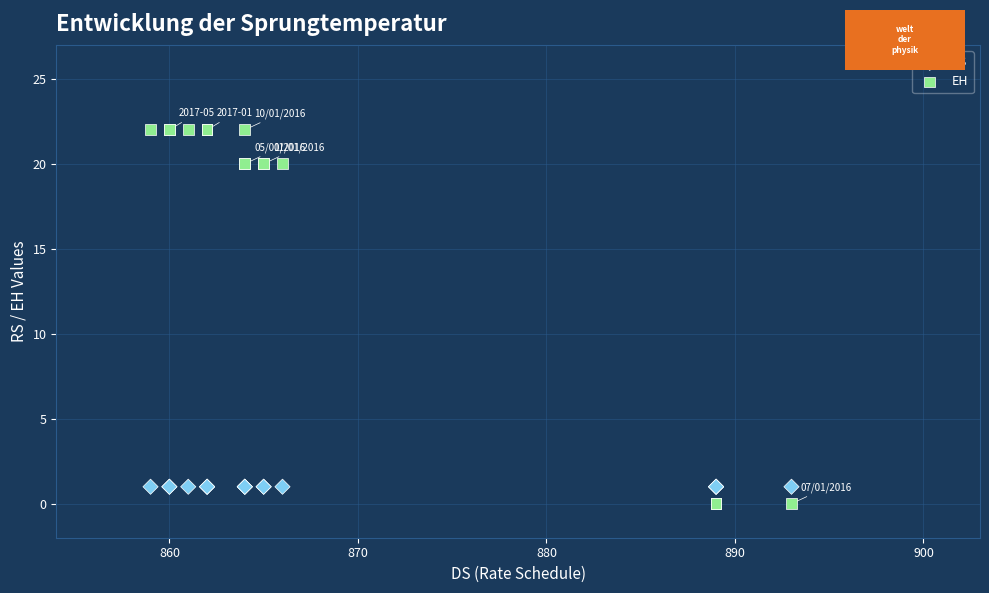

Which series reaches the minimum Y coordinate?

EH